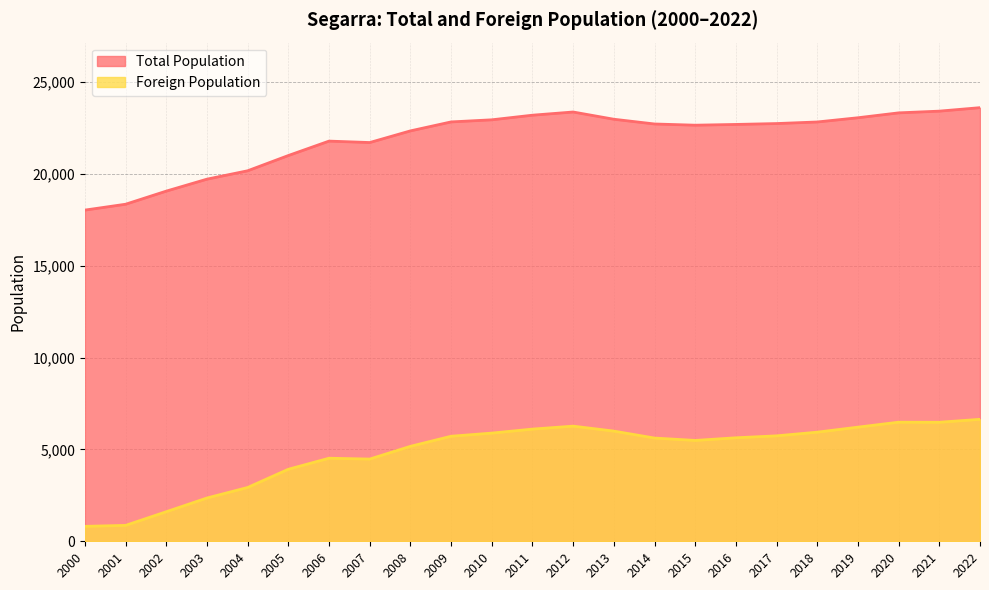

What is the difference between the maximum and minimum values in the Total Population series?

5575